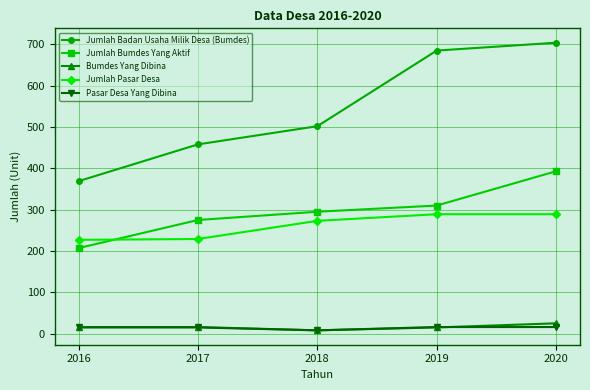

Does the chart display data point markers on the line(s)?

Yes